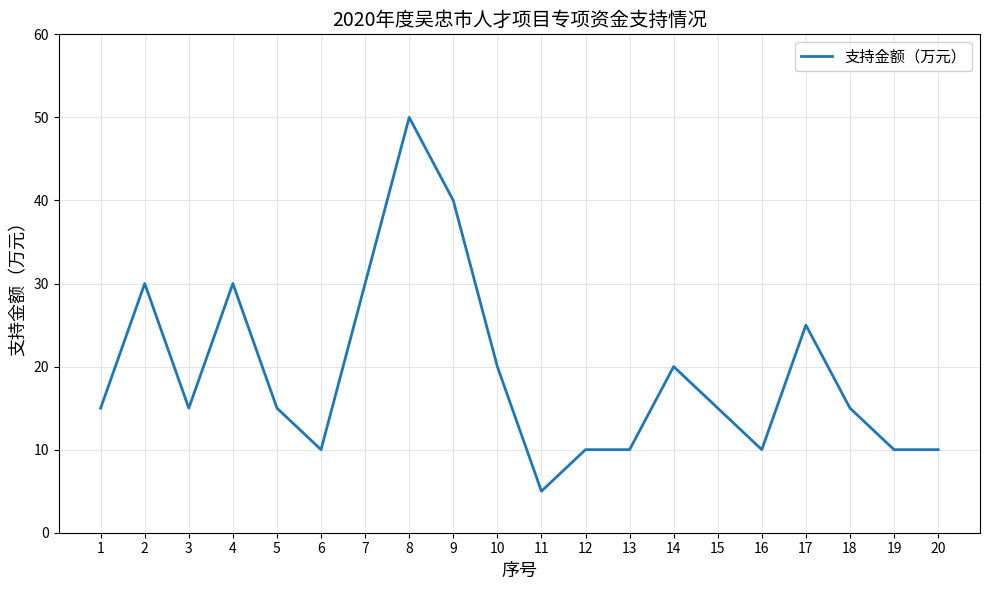

What is the change in value from 5 to 13?

-5